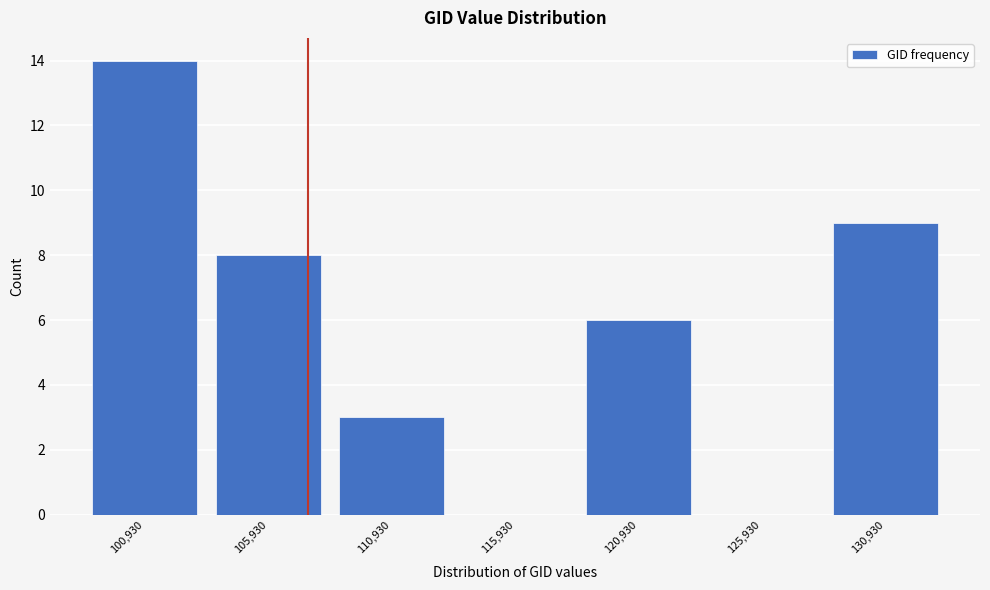

Reading left to right, transcribe all the data shown in this chart.

100,930=14	105,930=8	110,930=3	115,930=0	120,930=6	125,930=0	130,930=9